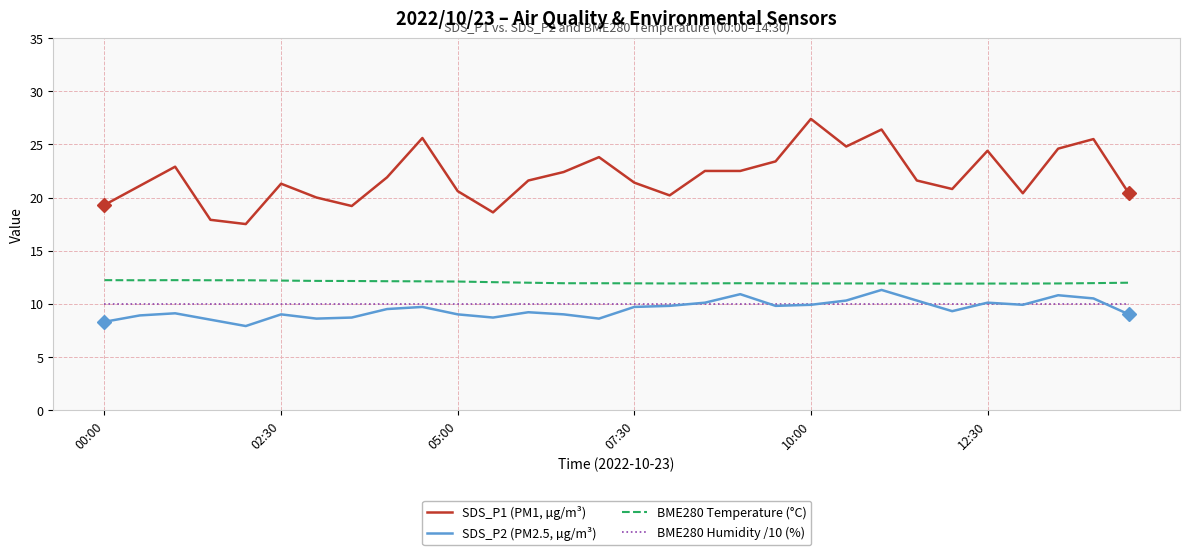

Which series has the largest total across all categories?

SDS_P1 (PM1, µg/m³)